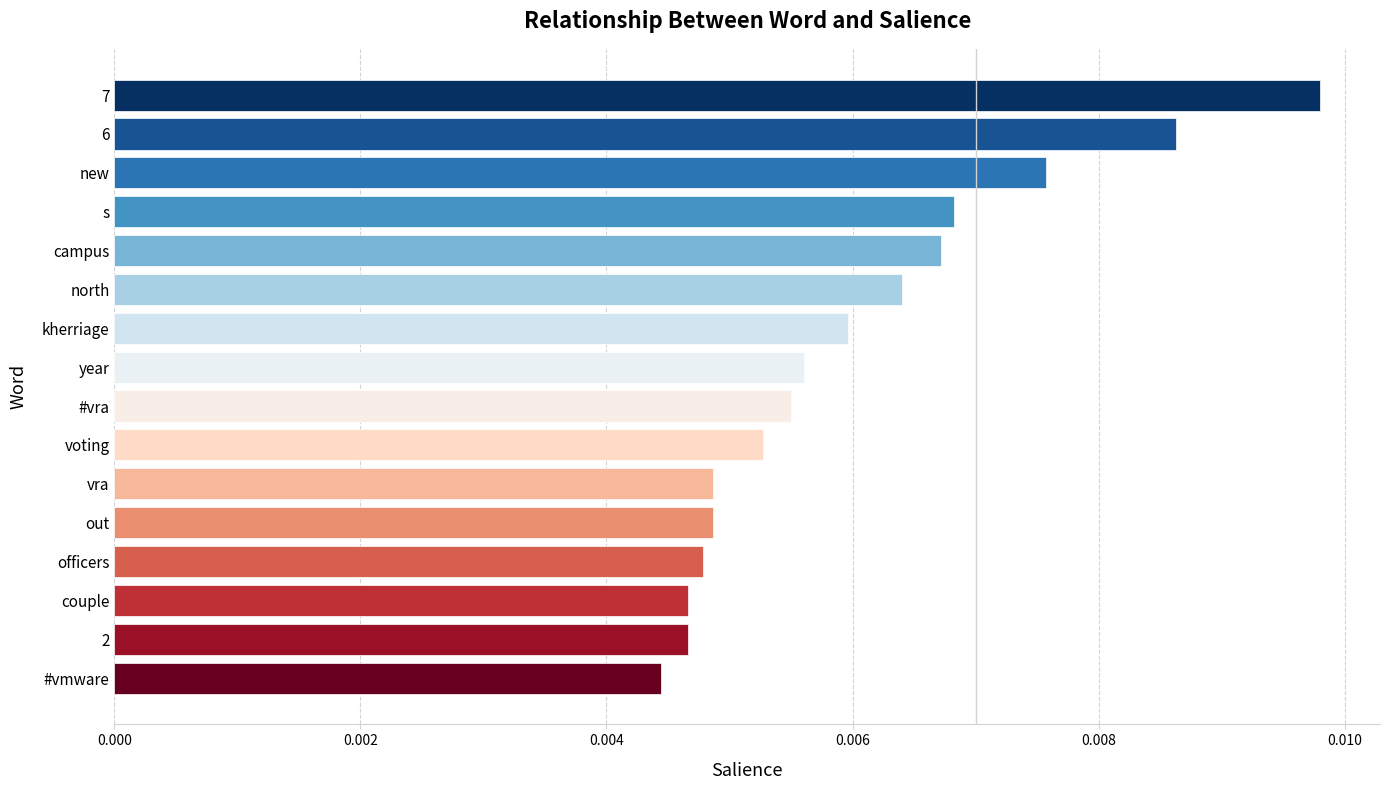

Which has a higher value, #vmware or new?

new